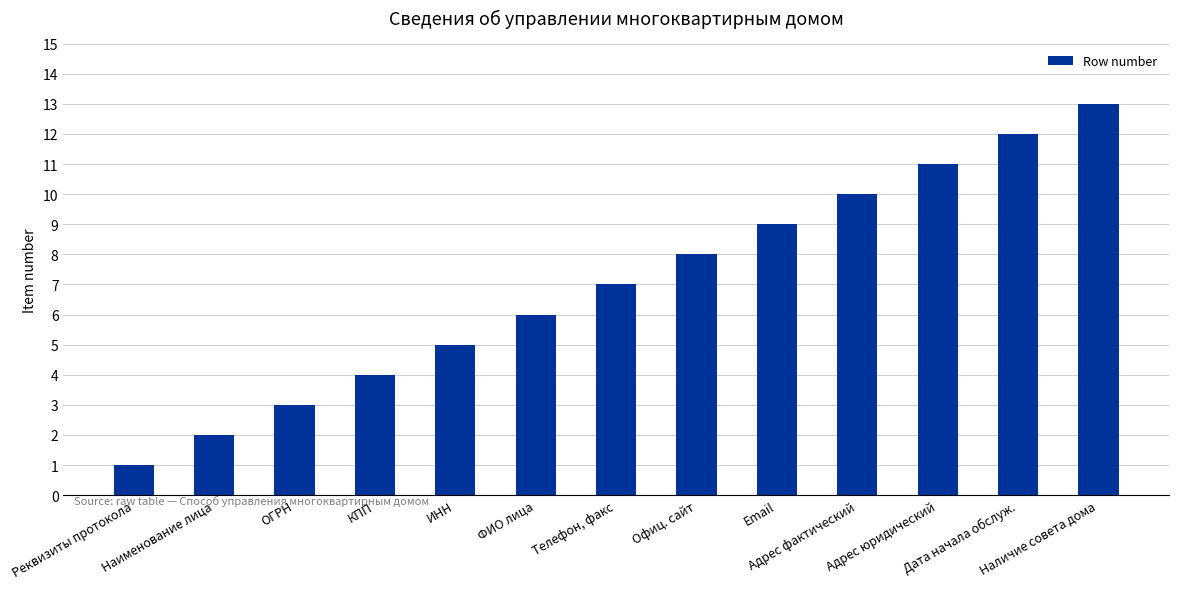

What is the change in value from ИНН to Телефон, факс?

+2